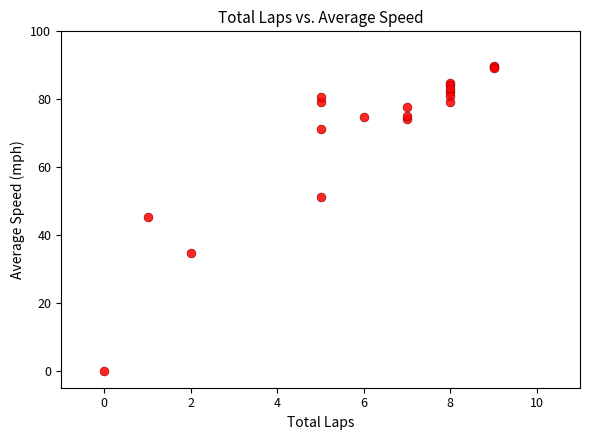

What Y value in the scatter plot is closest to 44?

45.4